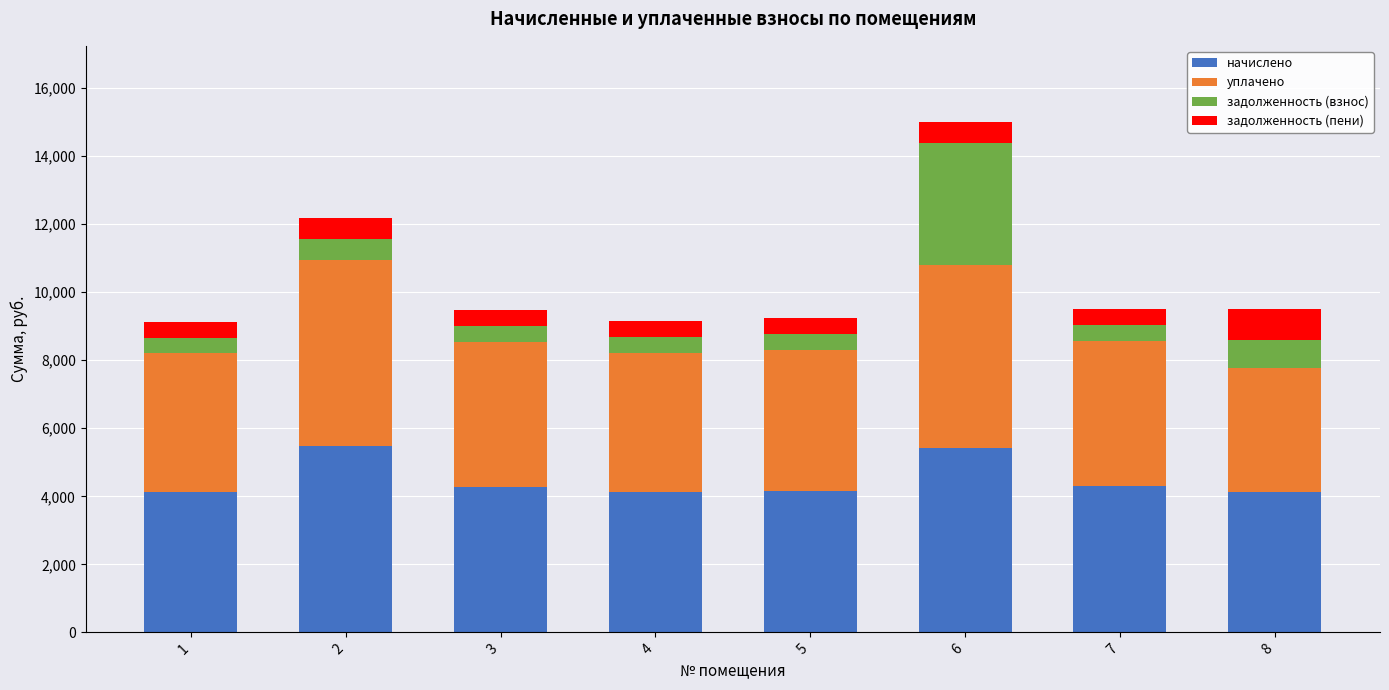

The value of начислено at 4 is 2606.8. True or false?

False